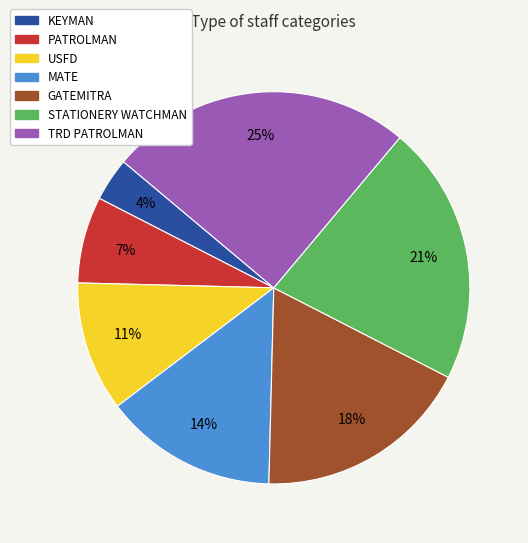

Count the number of slices in the pie.

7